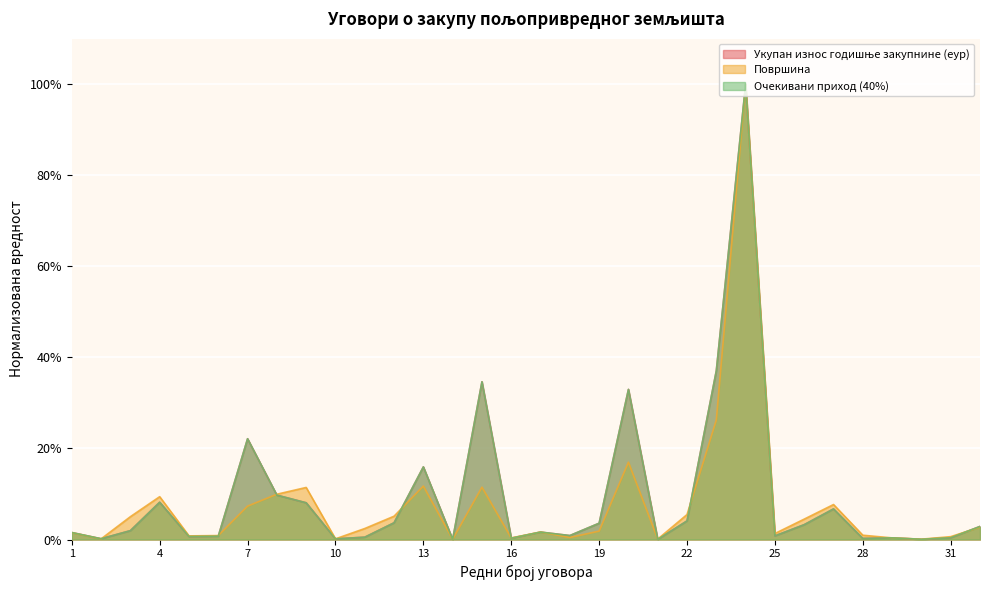

At which category does the chart reach its minimum across all series?

14